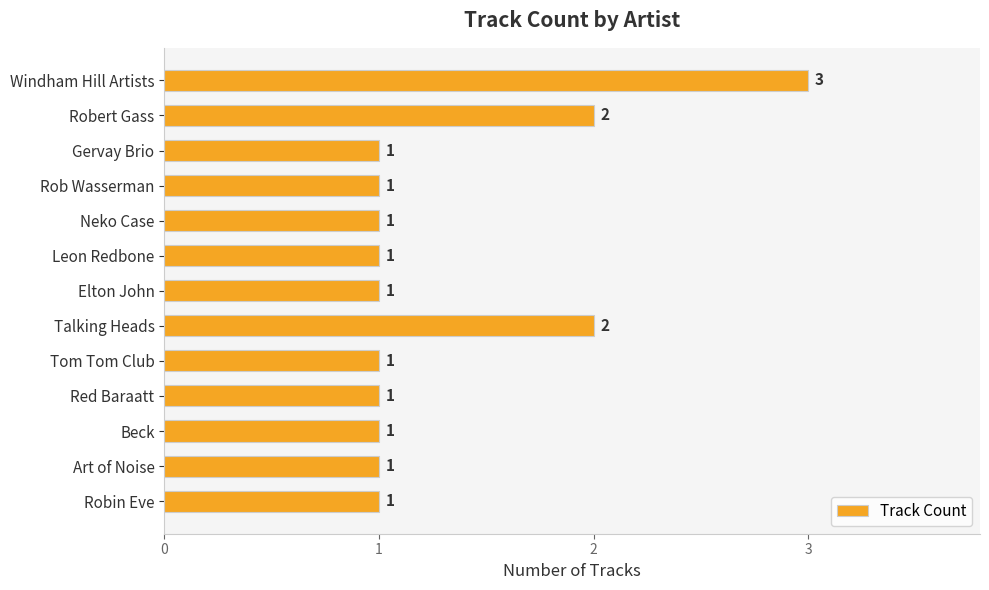

Count the number of categories in the chart.

13